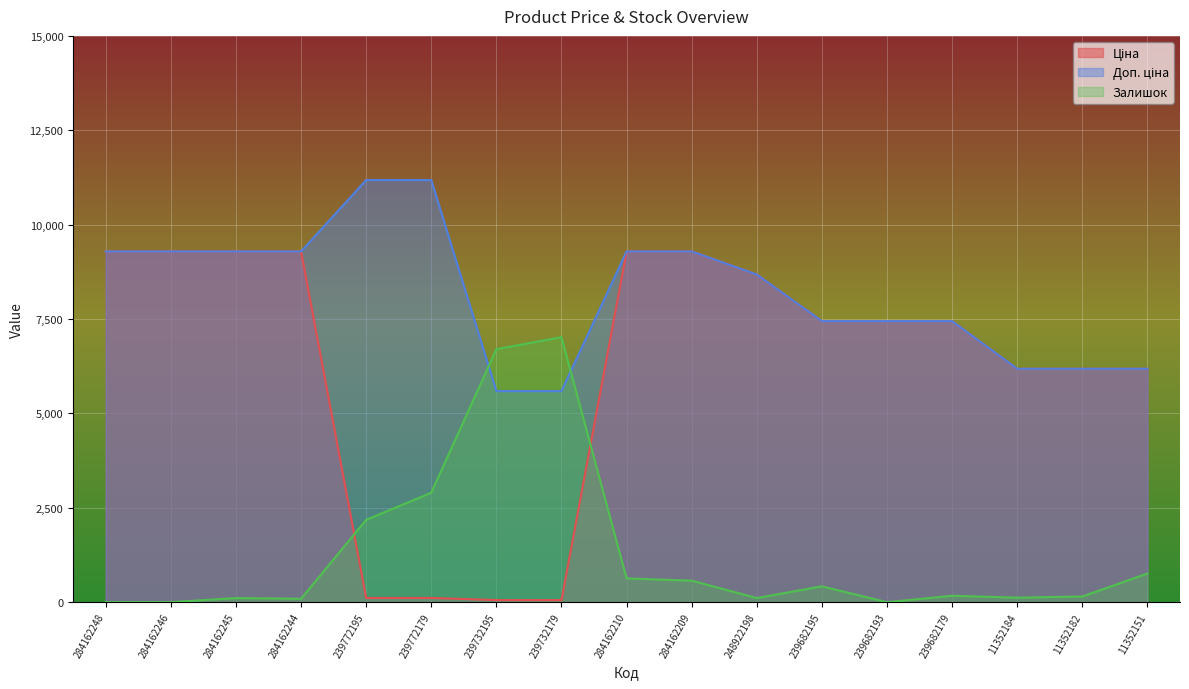

True or false: Залишок has more than 2 interior local peaks.

True